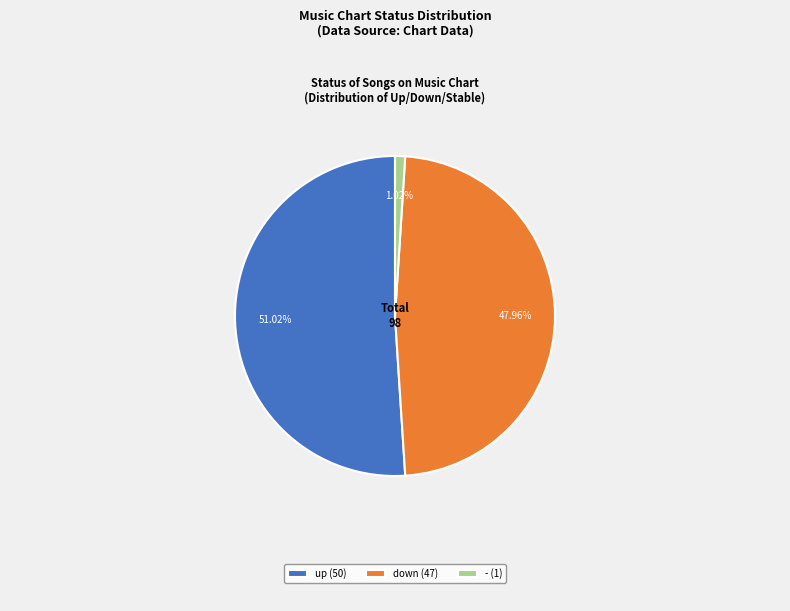

Which has a higher value, down (47) or - (1)?

down (47)